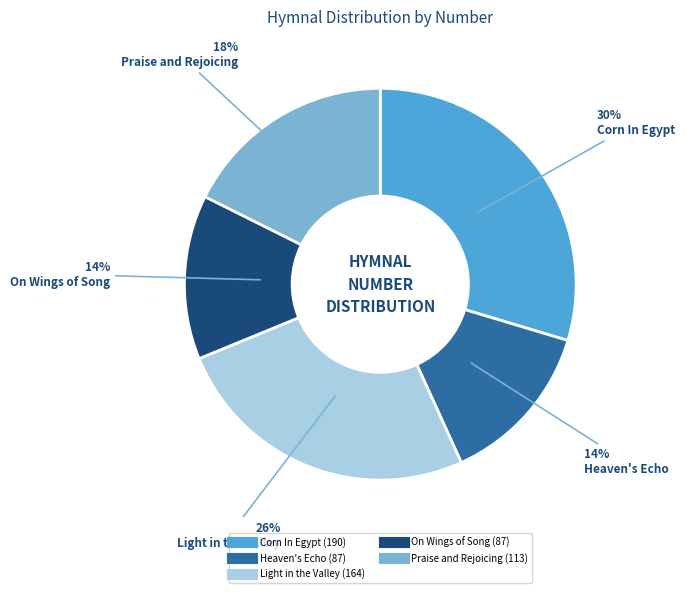

Which slice is the largest?

Corn In Egypt